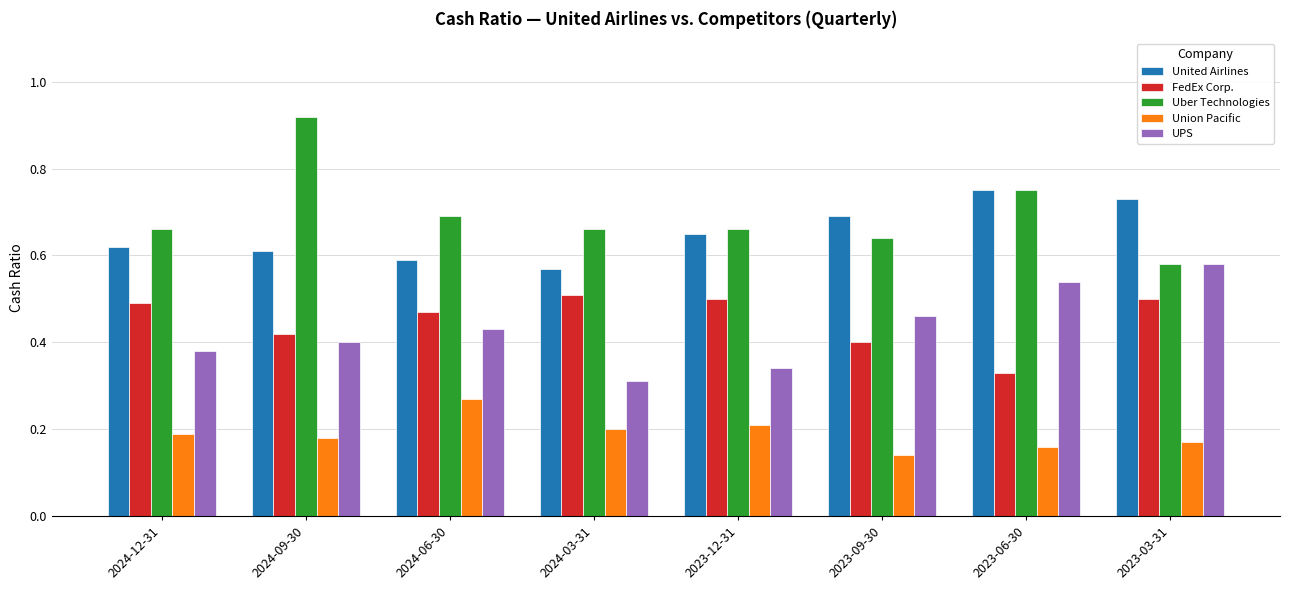

What is the sum of all Uber Technologies values?

5.6